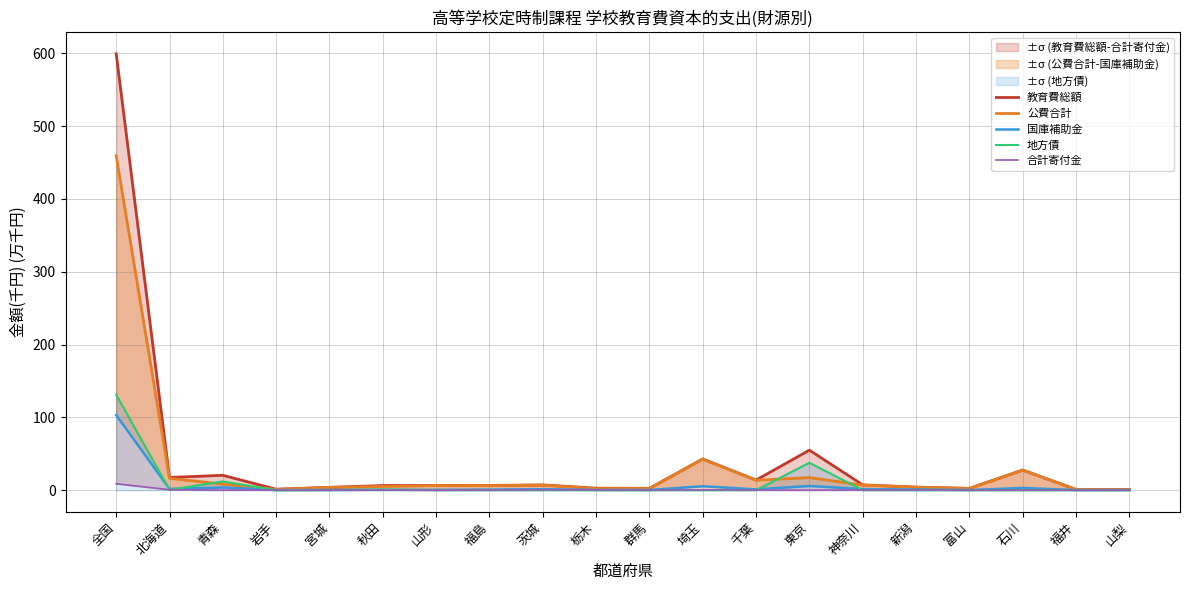

What is the difference between the maximum and minimum values in the 国庫補助金 series?

103.0